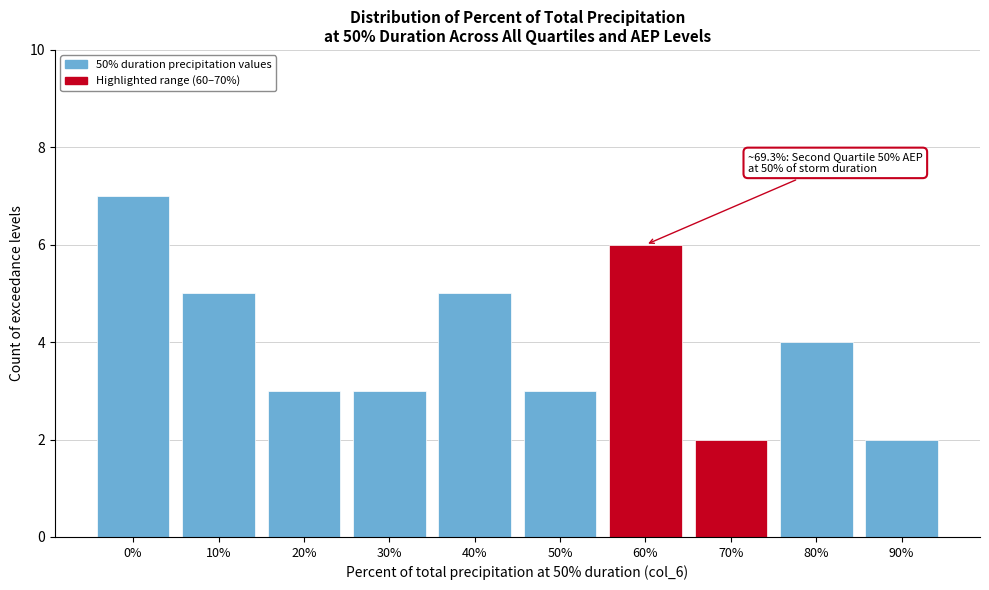

Reading right to left, what are all the values shown in this chart?

90%=2	80%=4	70%=2	60%=6	50%=3	40%=5	30%=3	20%=3	10%=5	0%=7